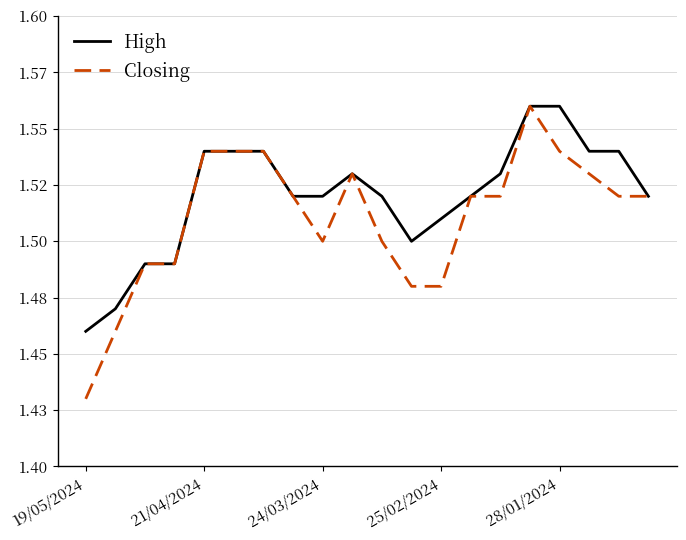

Does the chart have visible grid lines?

Yes